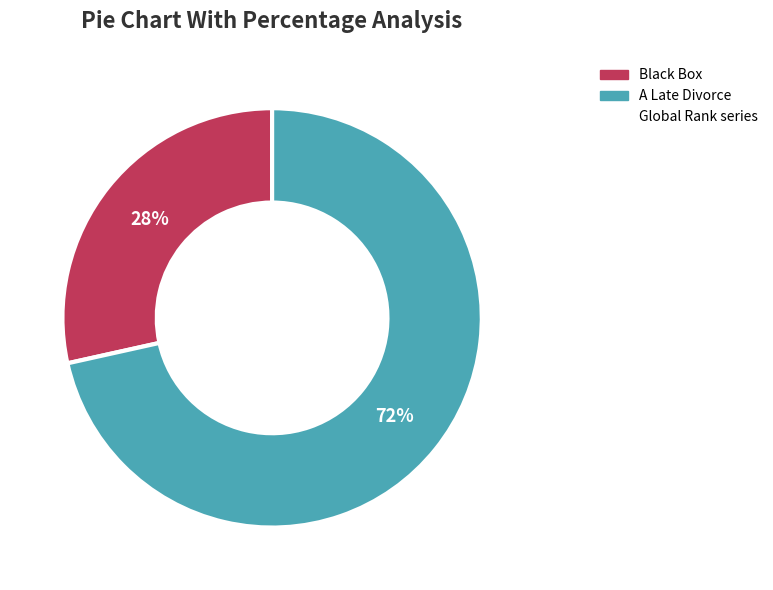

To the nearest percent, what is the average slice percentage?

50%